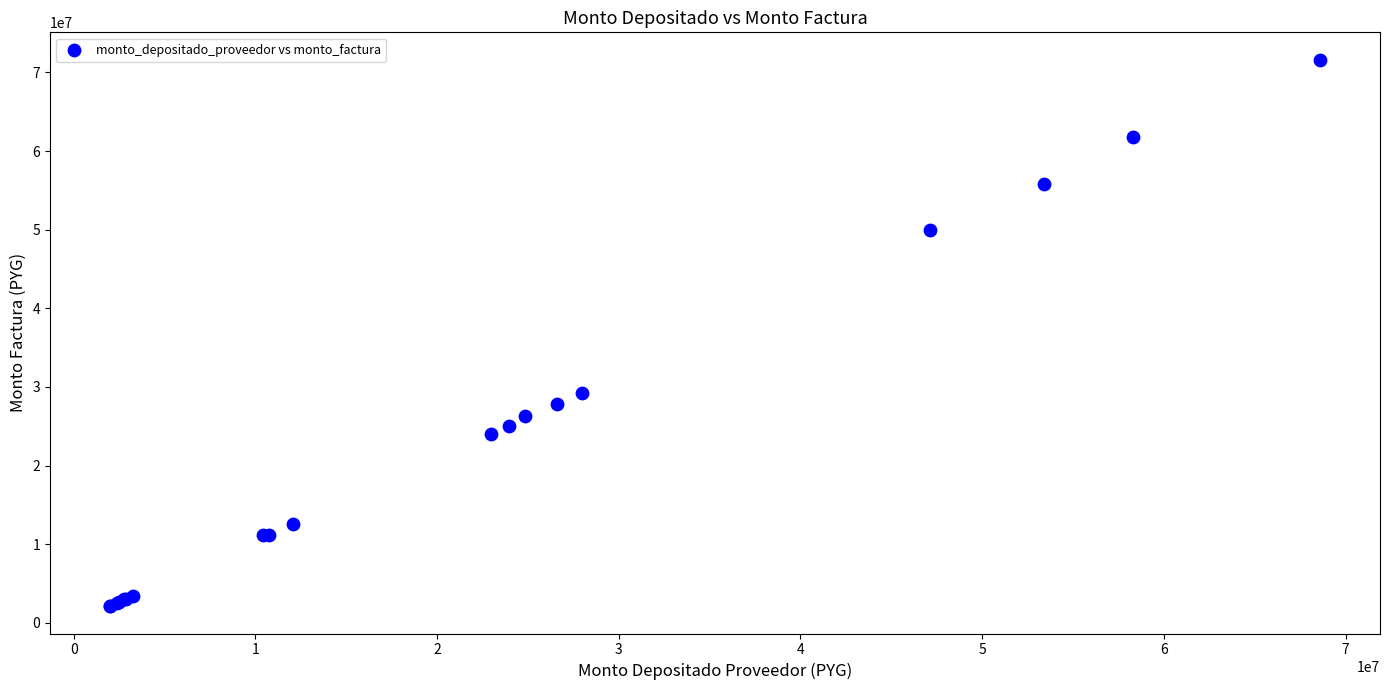

What Y value in the scatter plot is closest to 36870000?

29227500